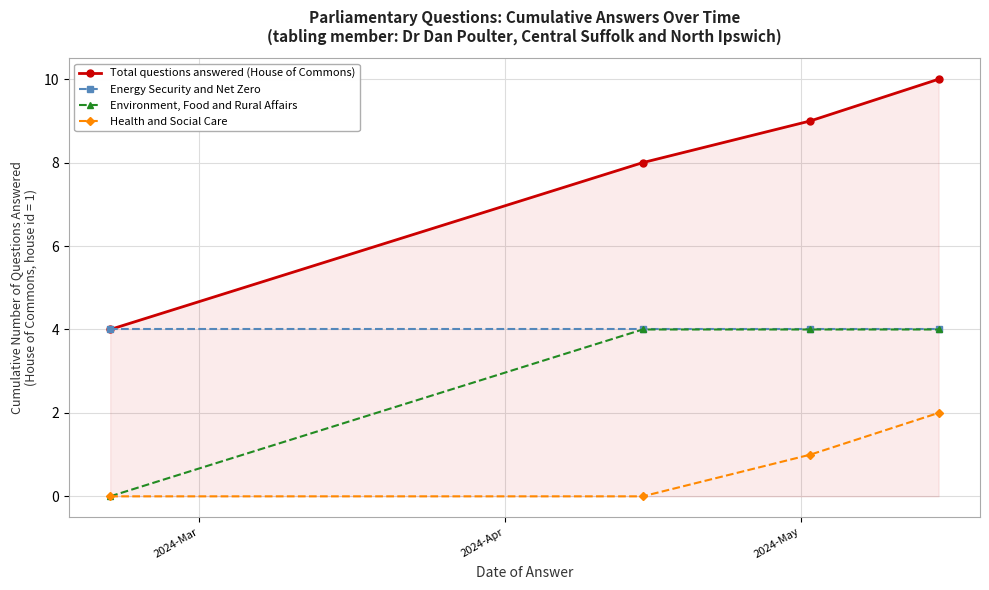

Which series has the largest range (max minus min)?

Total questions answered (House of Commons)